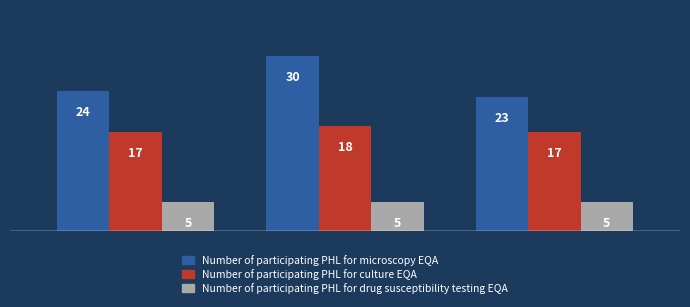

Which series has the widest spread of values?

Number of participating PHL for microscopy EQA